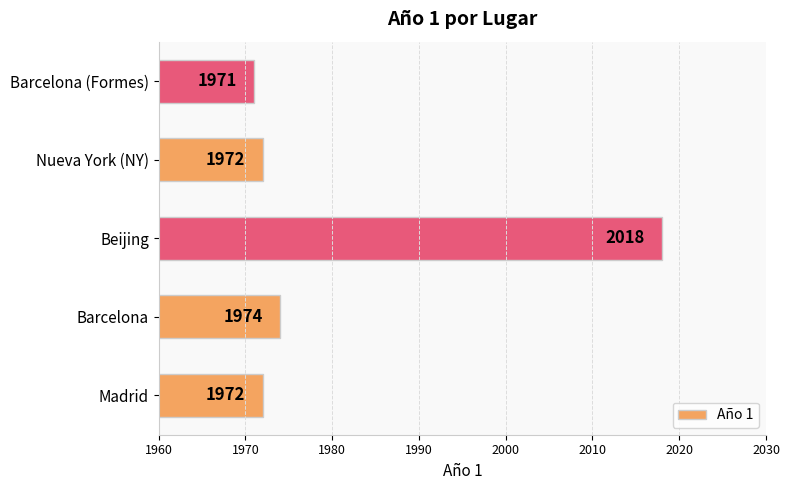

How many data points does each series have?

5